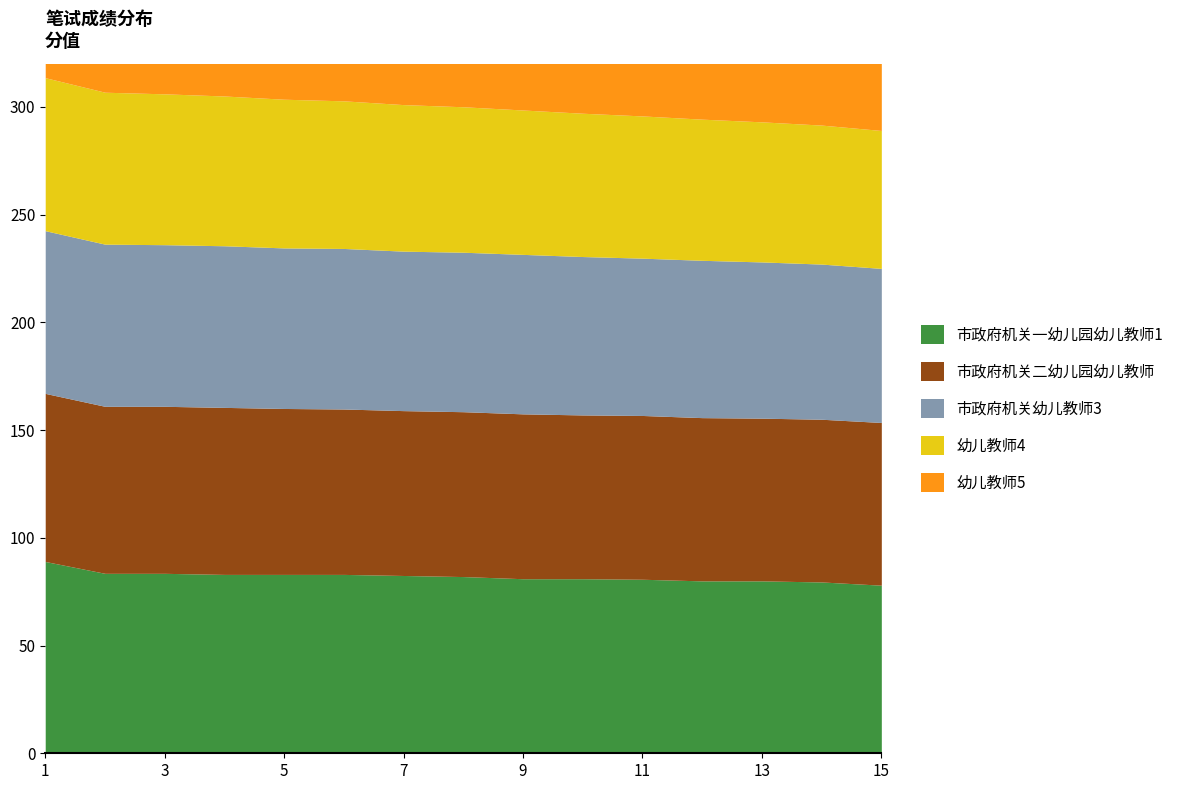

What is the difference between the 市政府机关二幼儿园幼儿教师 values at 2 and 8?

1.0